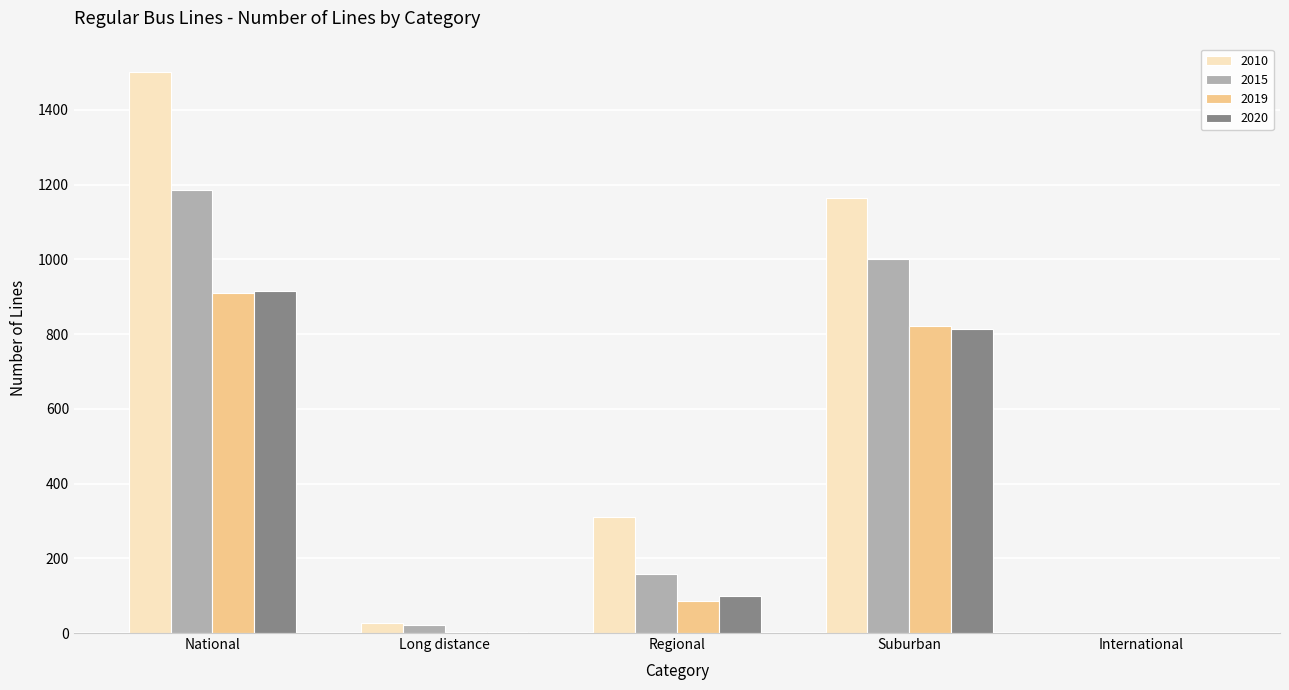

Which series changed the most between Suburban and International?

2010